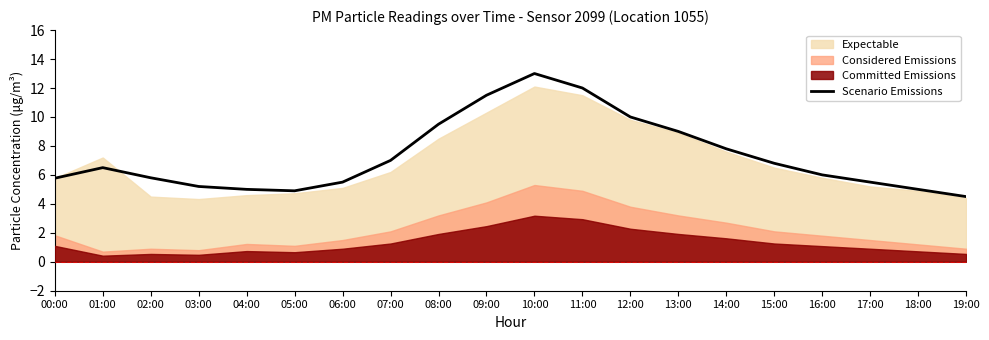

Between 16:00 and 09:00, which is larger?

09:00